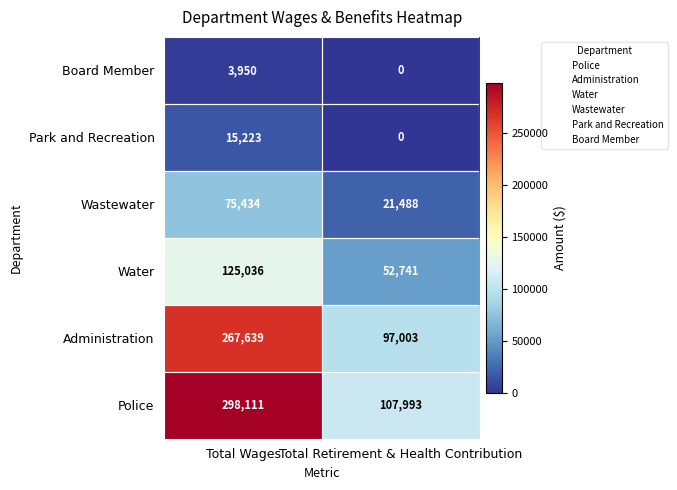

The value of Administration at Total Wages is 267639. True or false?

True